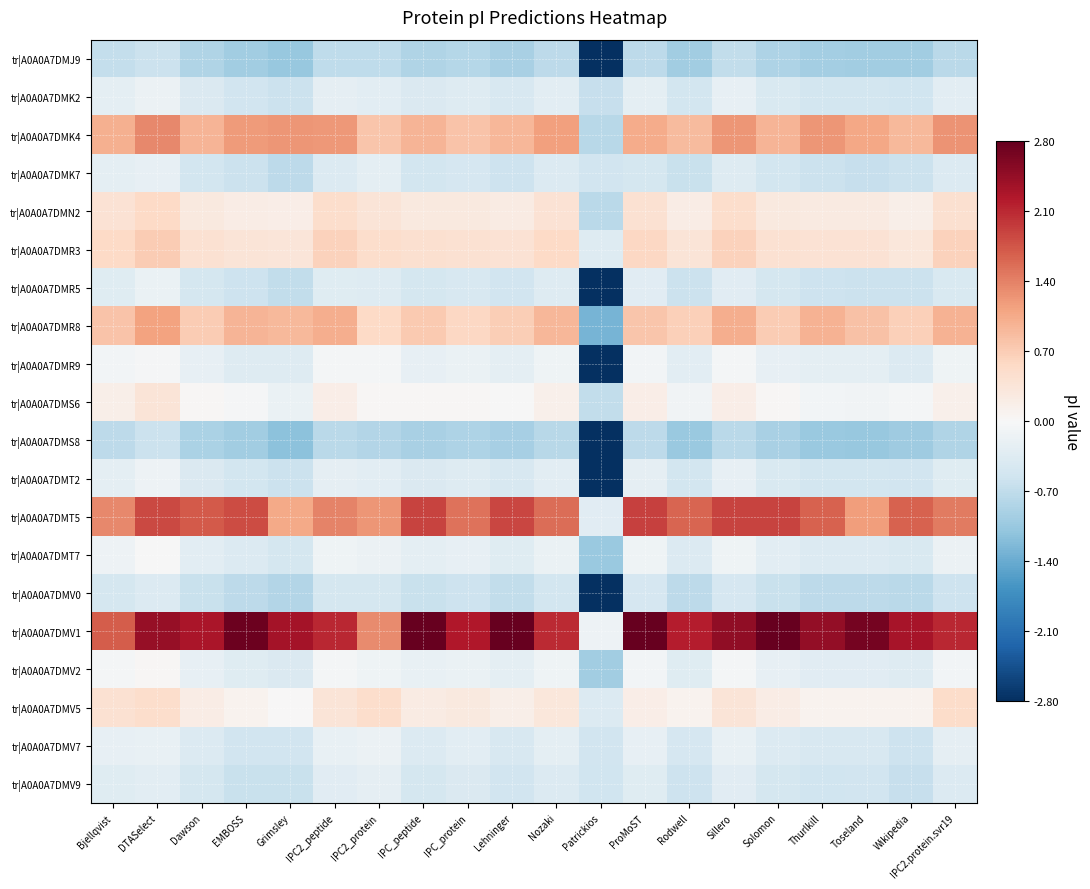

Which category has the highest value across all series?

Lehninger